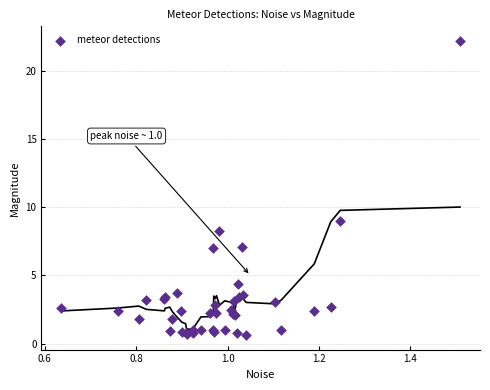

What Y value in the scatter plot is closest to 11?

9.0